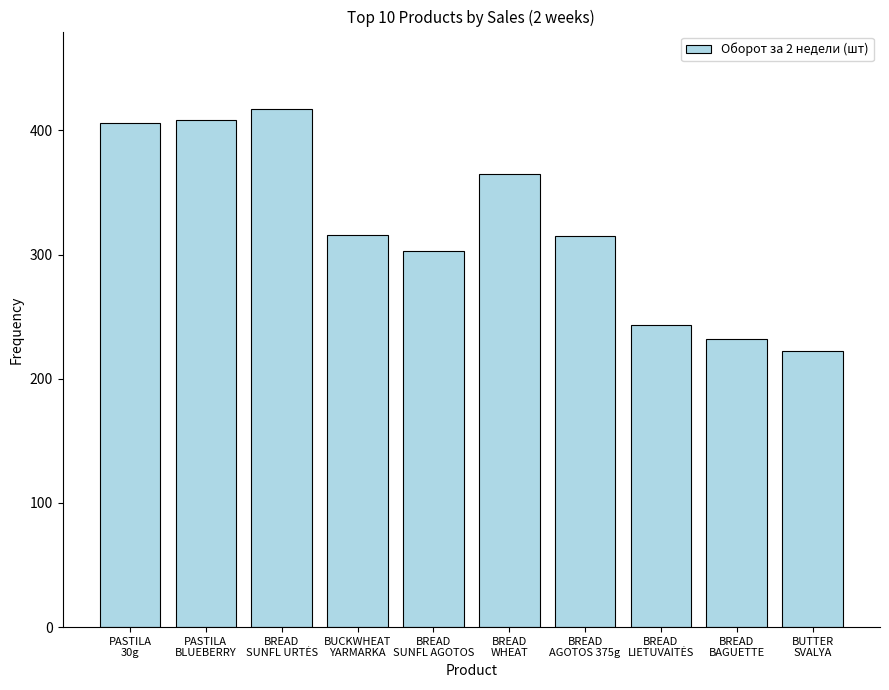

Read the value at BREAD
BAGUETTE, to the nearest 50.

250